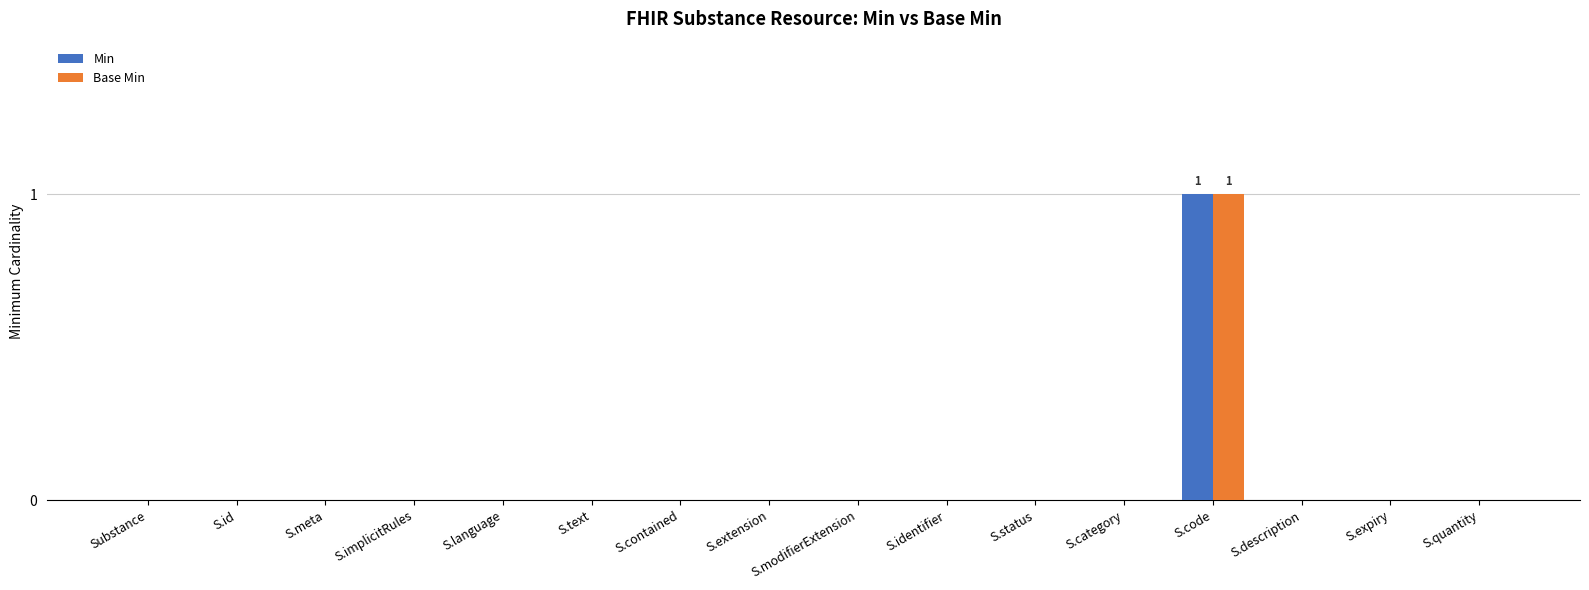

Is it true that Min equals 0 at S.identifier?

True